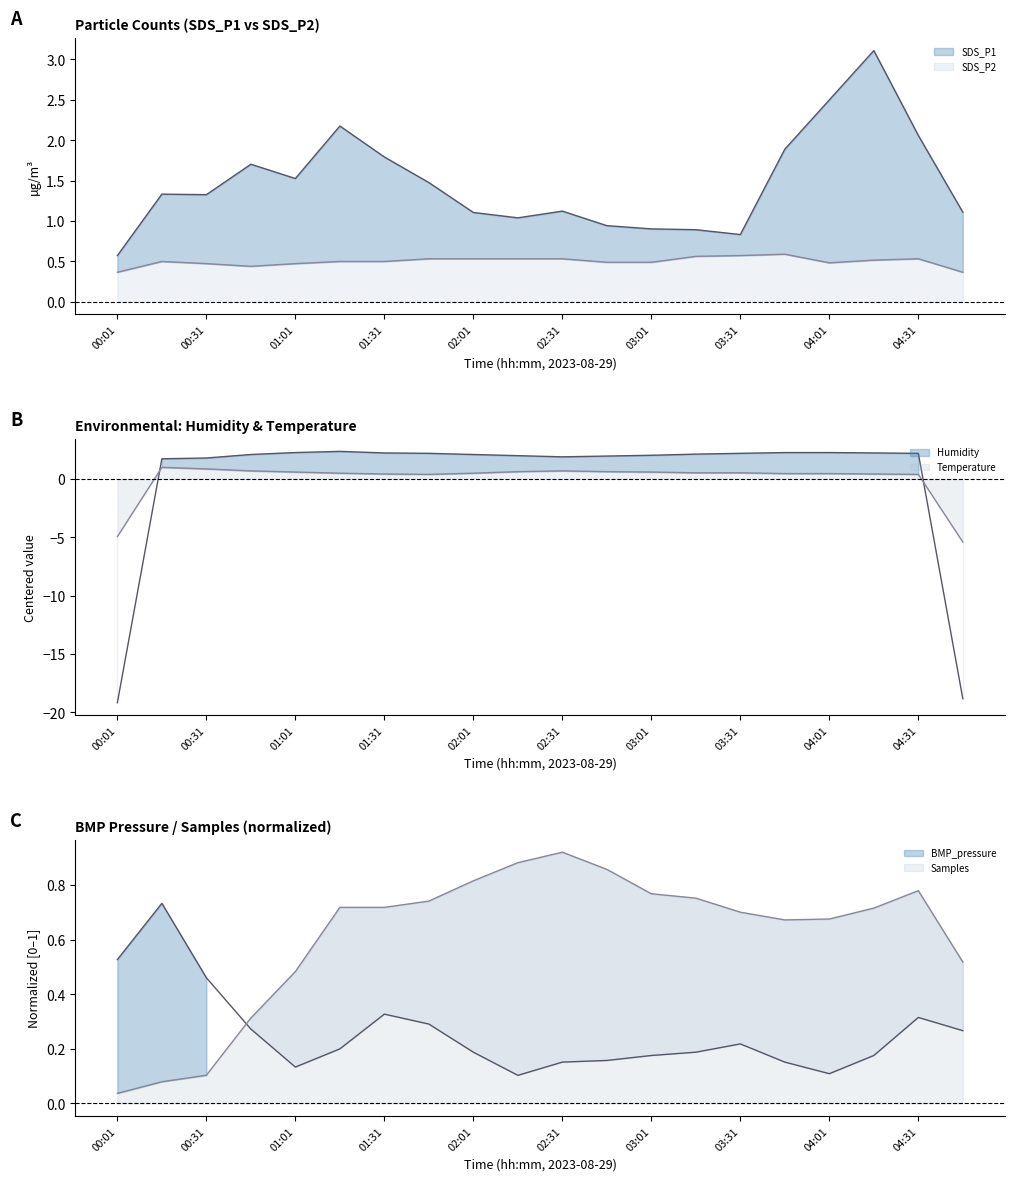

Read the SDS_P1 line value at 00:31.

1.3